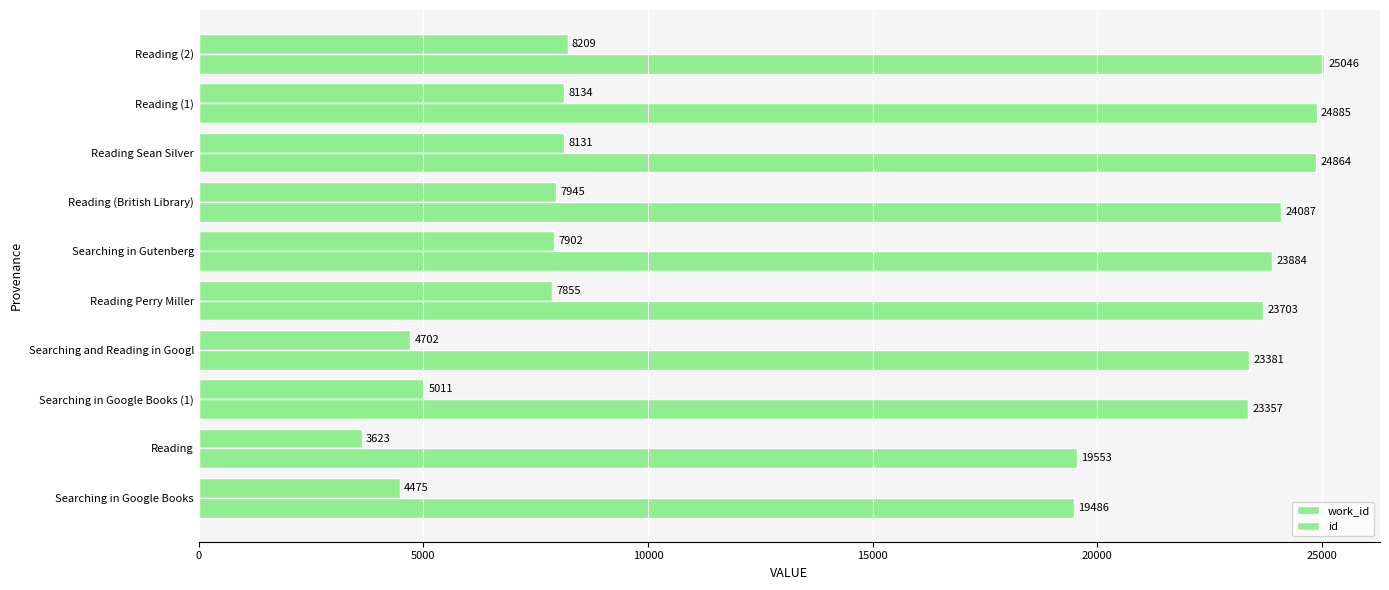

Rank the series by their maximum value, from highest to lowest.

id, work_id